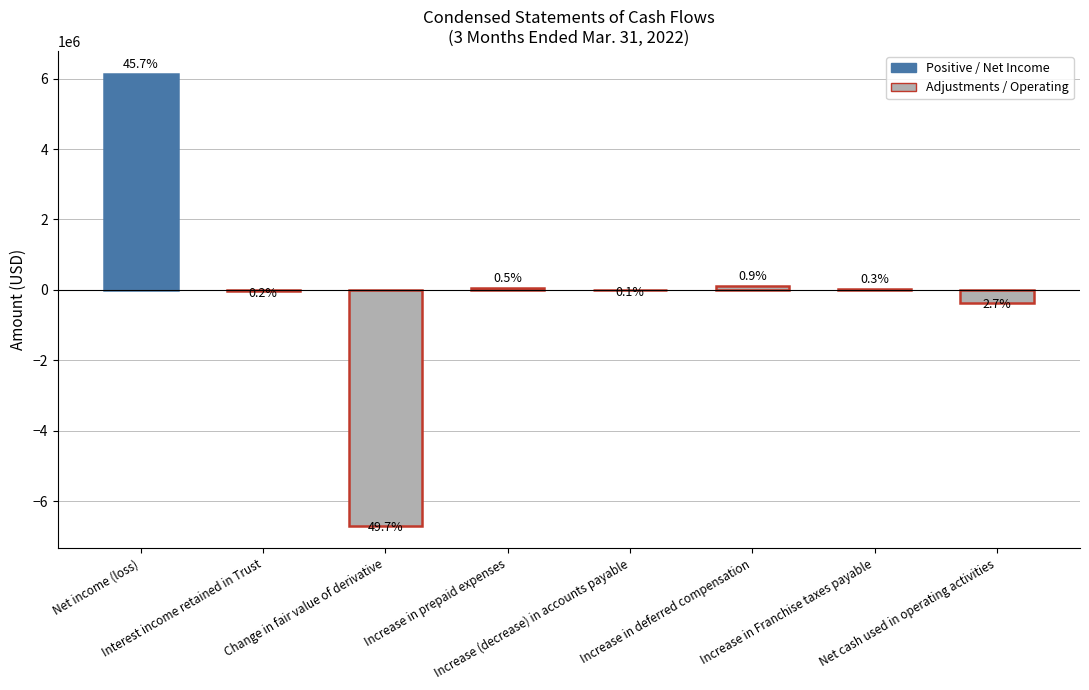

List the labels in order of value, smallest first.

Change in fair value of derivative, Net cash used in operating activities, Interest income retained in Trust, Increase (decrease) in accounts payable, Increase in Franchise taxes payable, Increase in prepaid expenses, Increase in deferred compensation, Net income (loss)